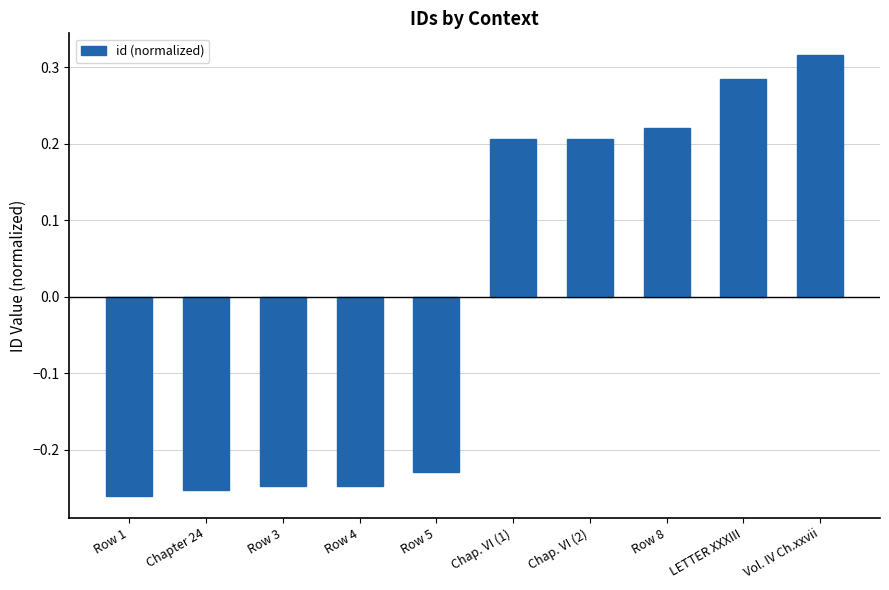

The chart shows a value of -0.1 at Row 1. True or false?

False